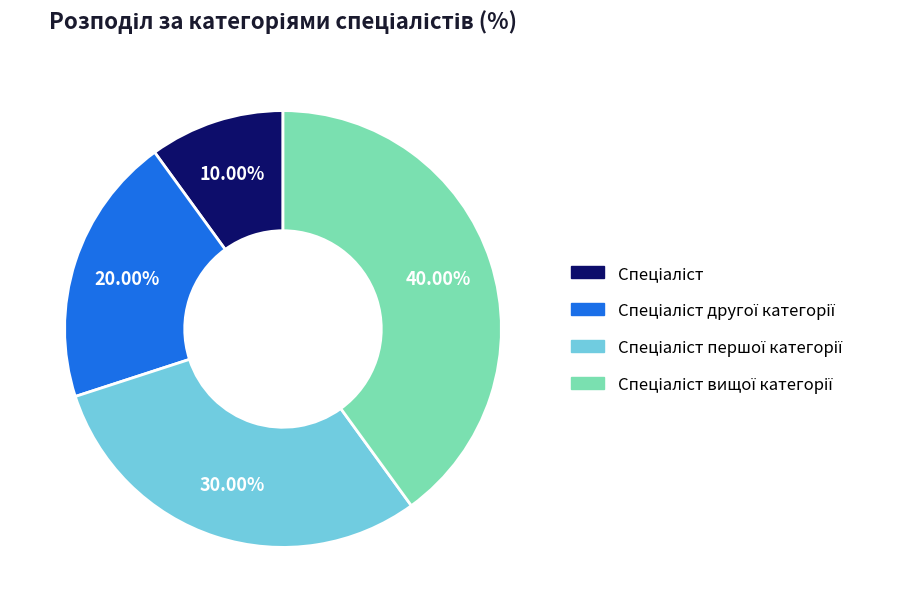

Is there a majority slice in this chart?

No